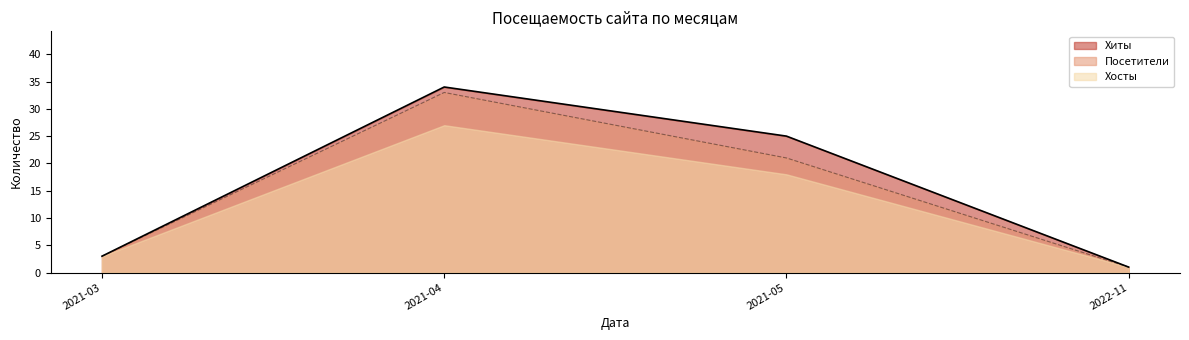

At which category does the chart reach its peak across all series?

2021-04